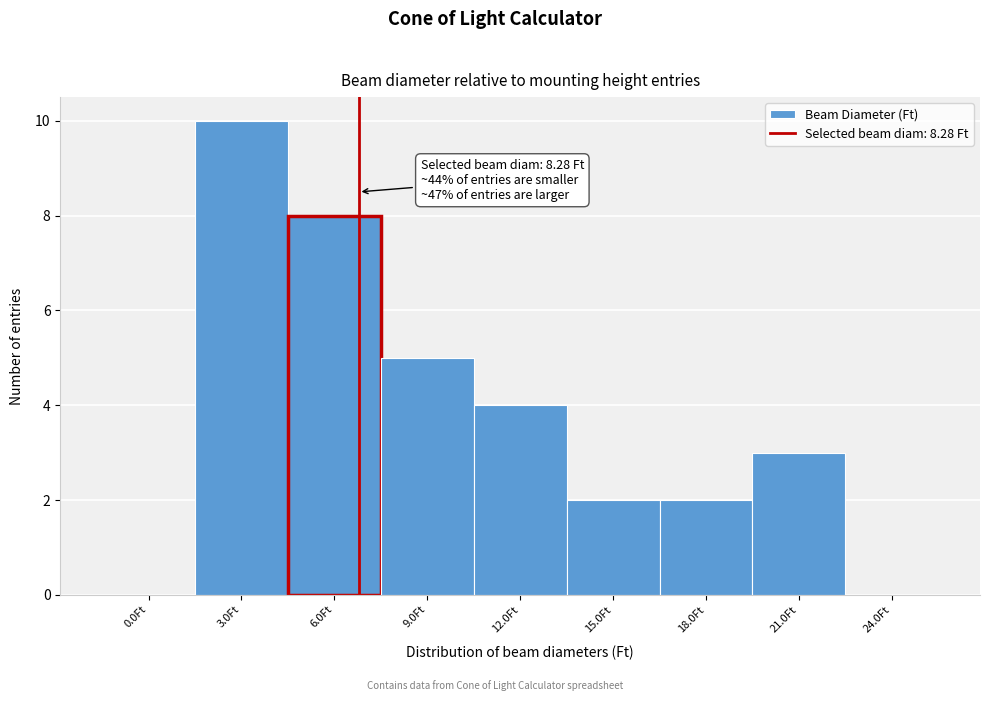

Reading left to right, what are all the values shown in this chart?

0.0Ft=0	3.0Ft=10	6.0Ft=8	9.0Ft=5	12.0Ft=4	15.0Ft=2	18.0Ft=2	21.0Ft=3	24.0Ft=0